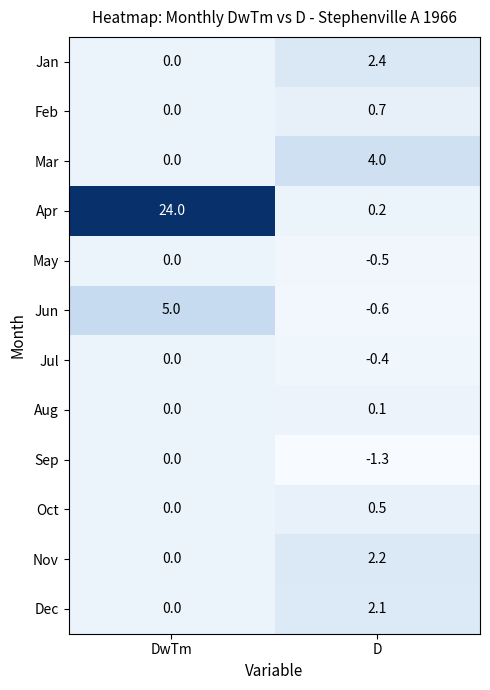

The value of Dec at DwTm is 0.0. True or false?

True